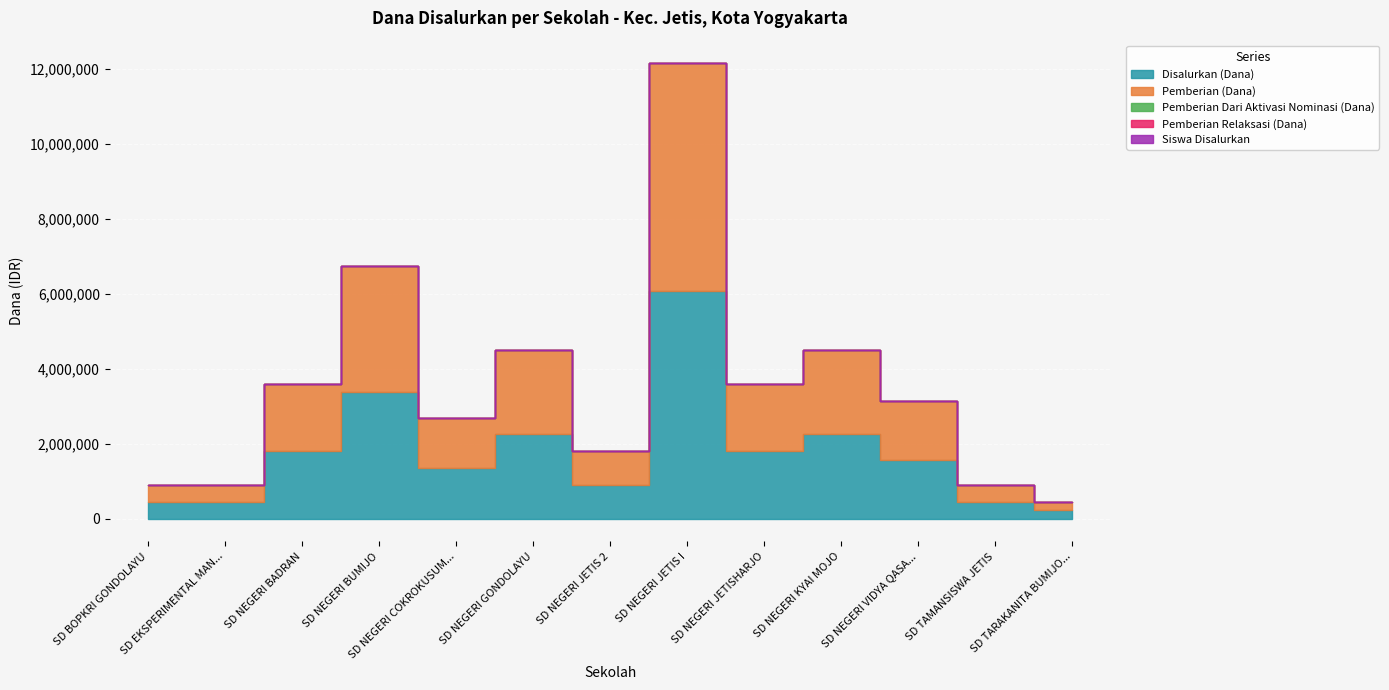

The value of Siswa Disalurkan at SD NEGERI GONDOLAYU is 10. True or false?

True